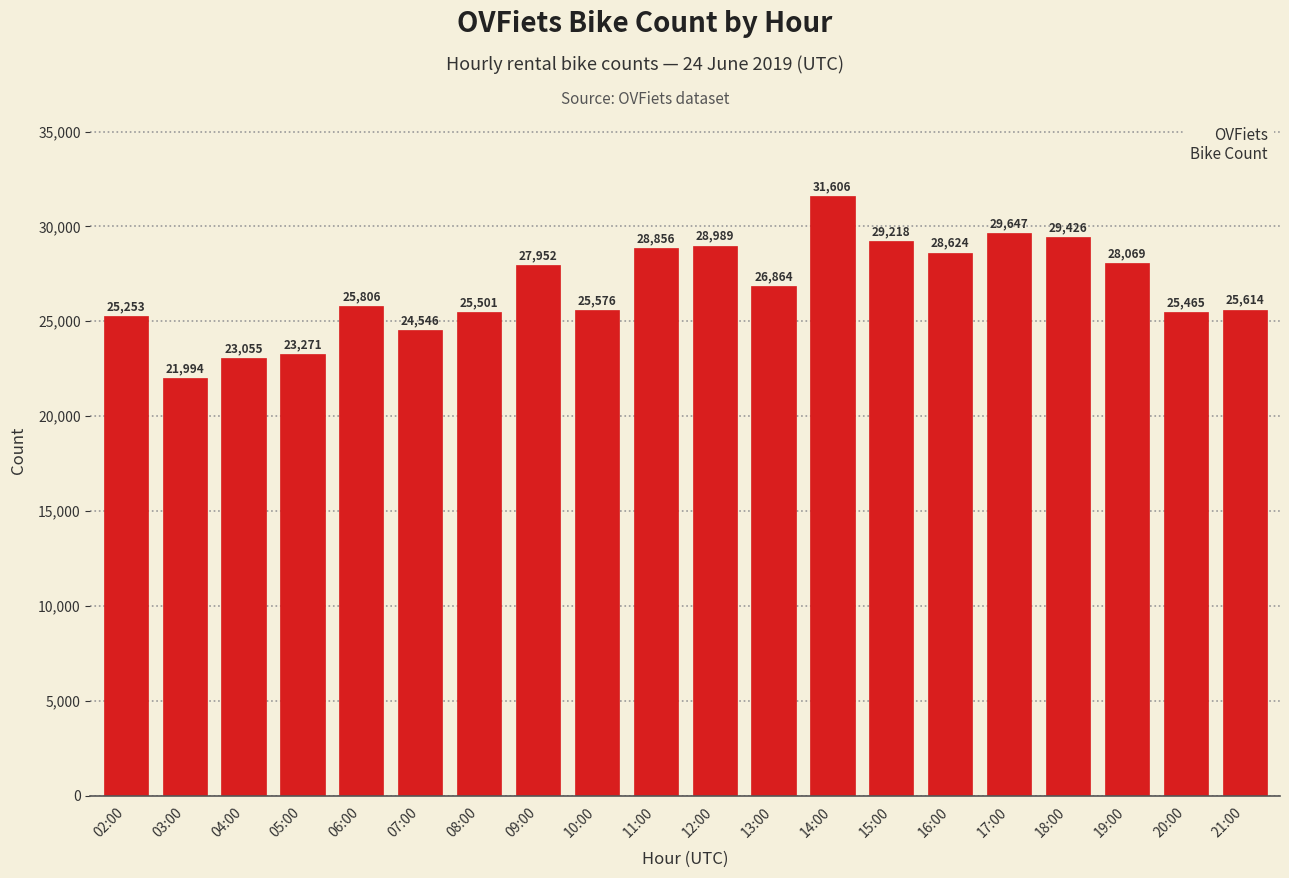

Reading right to left, transcribe all the data shown in this chart.

21:00=25614	20:00=25465	19:00=28069	18:00=29426	17:00=29647	16:00=28624	15:00=29218	14:00=31606	13:00=26864	12:00=28989	11:00=28856	10:00=25576	09:00=27952	08:00=25501	07:00=24546	06:00=25806	05:00=23271	04:00=23055	03:00=21994	02:00=25253